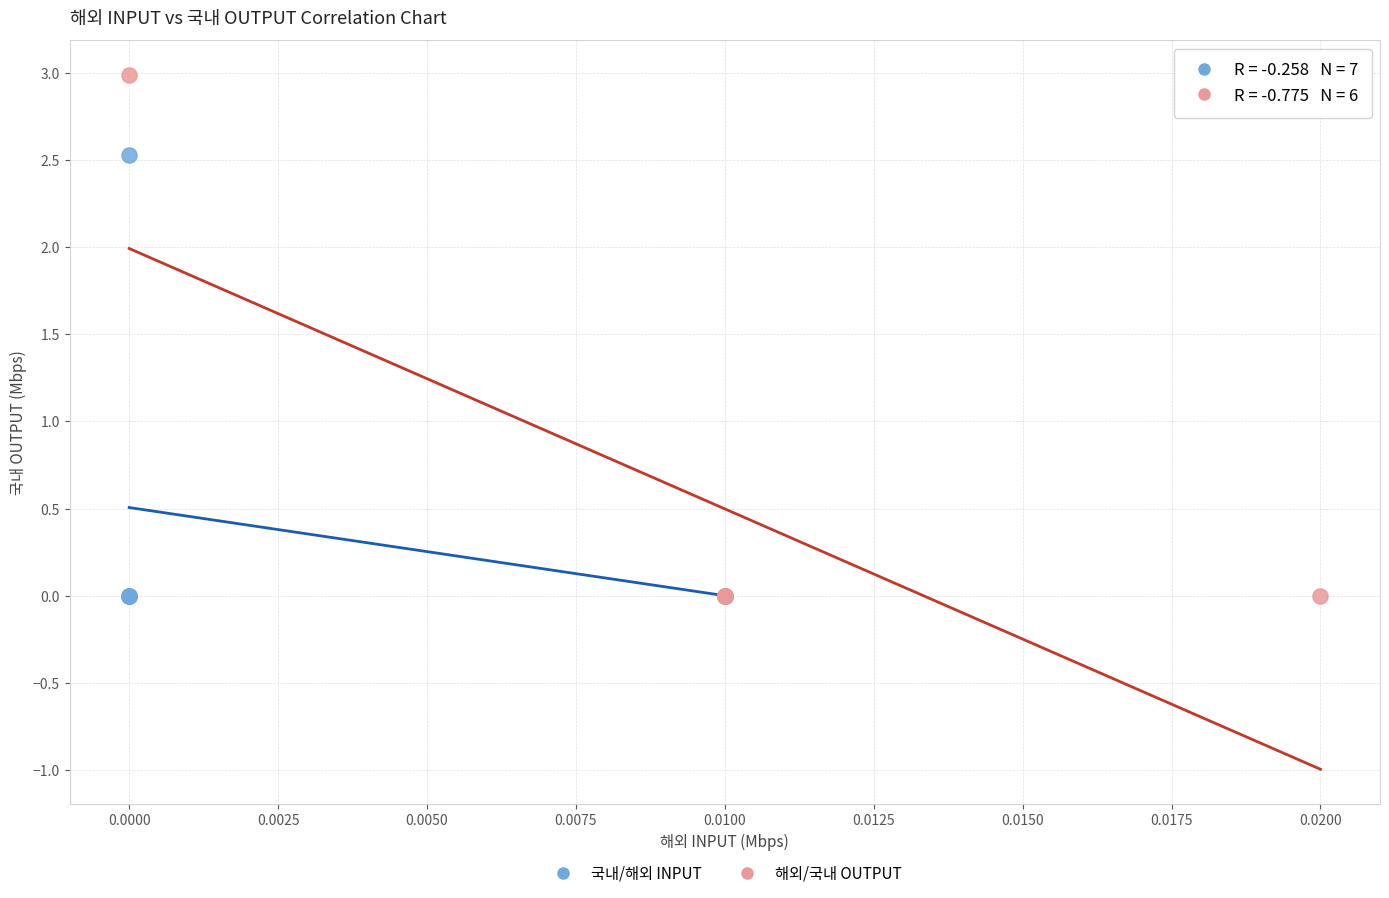

What are all the series names shown in the legend?

국내/해외 INPUT, 해외/국내 OUTPUT